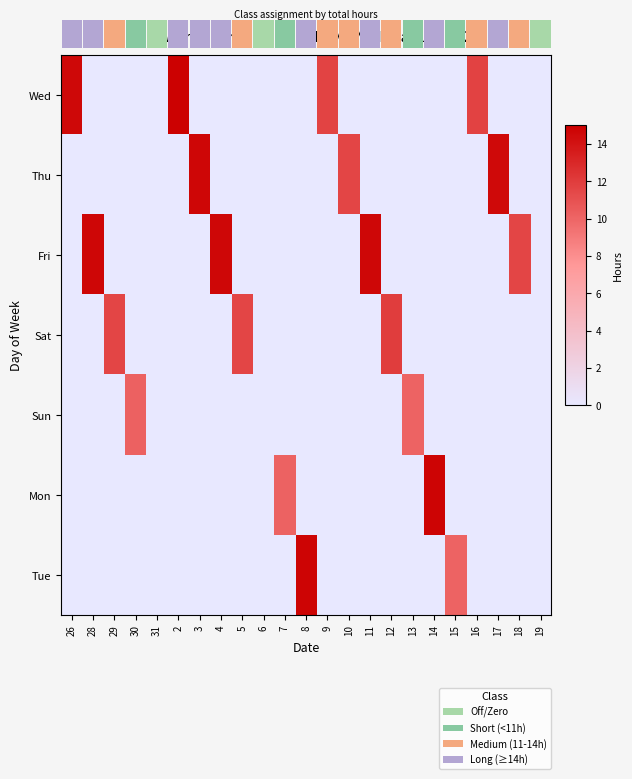

Reading left to right, extract all data points from this chart.

Wed: 26=14.6	28=0.0	29=0.0	30=0.0	31=0.0	2=14.9	3=0.0	4=0.0	5=0.0	6=0.0	7=0.0	8=0.0	9=11.7	10=0.0	11=0.0	12=0.0	13=0.0	14=0.0	15=0.0	16=11.7	17=0.0	18=0.0	19=0.0
Thu: 26=0.0	28=0.0	29=0.0	30=0.0	31=0.0	2=0.0	3=14.7	4=0.0	5=0.0	6=0.0	7=0.0	8=0.0	9=0.0	10=11.6	11=0.0	12=0.0	13=0.0	14=0.0	15=0.0	16=0.0	17=14.5	18=0.0	19=0.0
Fri: 26=0.0	28=14.7	29=0.0	30=0.0	31=0.0	2=0.0	3=0.0	4=14.6	5=0.0	6=0.0	7=0.0	8=0.0	9=0.0	10=0.0	11=14.6	12=0.0	13=0.0	14=0.0	15=0.0	16=0.0	17=0.0	18=11.6	19=0.0
Sat: 26=0.0	28=0.0	29=11.6	30=0.0	31=0.0	2=0.0	3=0.0	4=0.0	5=11.6	6=0.0	7=0.0	8=0.0	9=0.0	10=0.0	11=0.0	12=12.0	13=0.0	14=0.0	15=0.0	16=0.0	17=0.0	18=0.0	19=0.0
Sun: 26=0.0	28=0.0	29=0.0	30=10.2	31=0.0	2=0.0	3=0.0	4=0.0	5=0.0	6=0.0	7=0.0	8=0.0	9=0.0	10=0.0	11=0.0	12=0.0	13=10.1	14=0.0	15=0.0	16=0.0	17=0.0	18=0.0	19=0.0
Mon: 26=0.0	28=0.0	29=0.0	30=0.0	31=0.0	2=0.0	3=0.0	4=0.0	5=0.0	6=0.0	7=10.2	8=0.0	9=0.0	10=0.0	11=0.0	12=0.0	13=0.0	14=14.7	15=0.0	16=0.0	17=0.0	18=0.0	19=0.0
Tue: 26=0.0	28=0.0	29=0.0	30=0.0	31=0.0	2=0.0	3=0.0	4=0.0	5=0.0	6=0.0	7=0.0	8=14.7	9=0.0	10=0.0	11=0.0	12=0.0	13=0.0	14=0.0	15=10.1	16=0.0	17=0.0	18=0.0	19=0.0